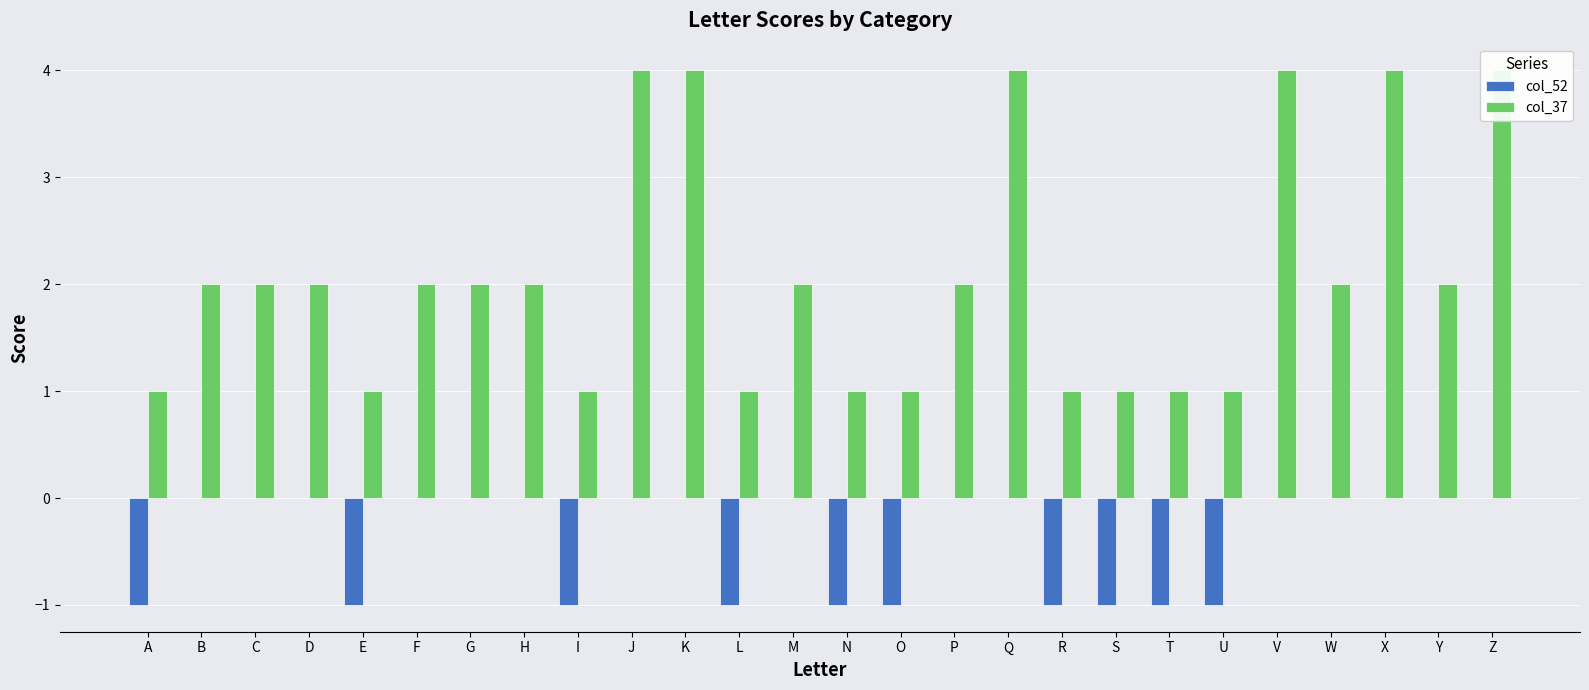

How many bars are there in total?

52